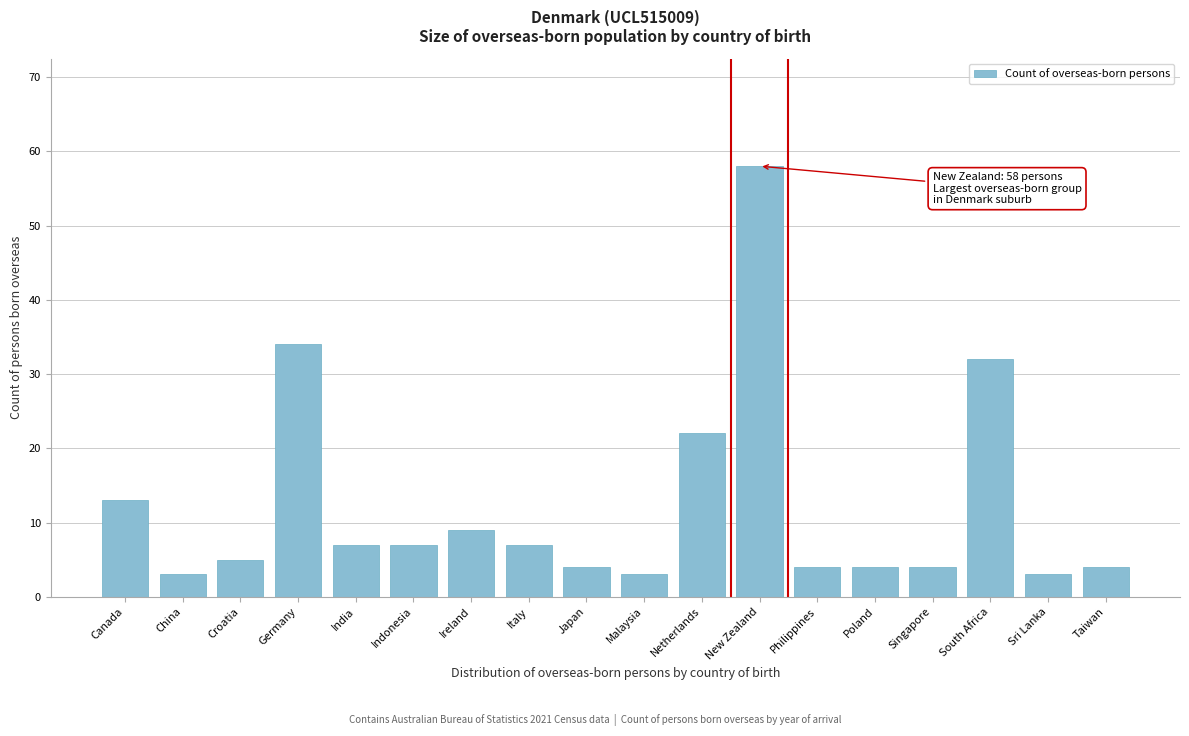

Reading right to left, transcribe all the data shown in this chart.

4	3	32	4	4	4	58	22	3	4	7	9	7	7	34	5	3	13